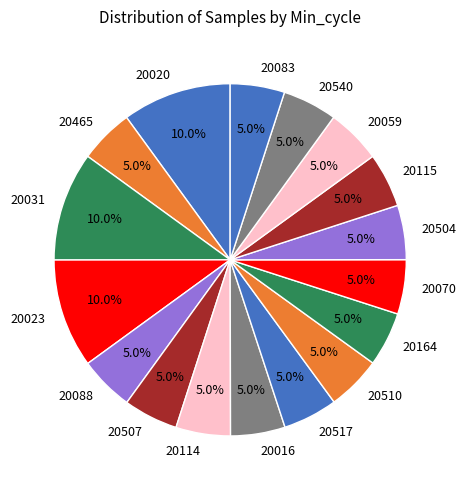

What percentage do 20031 and 20504 together represent?

15.0%